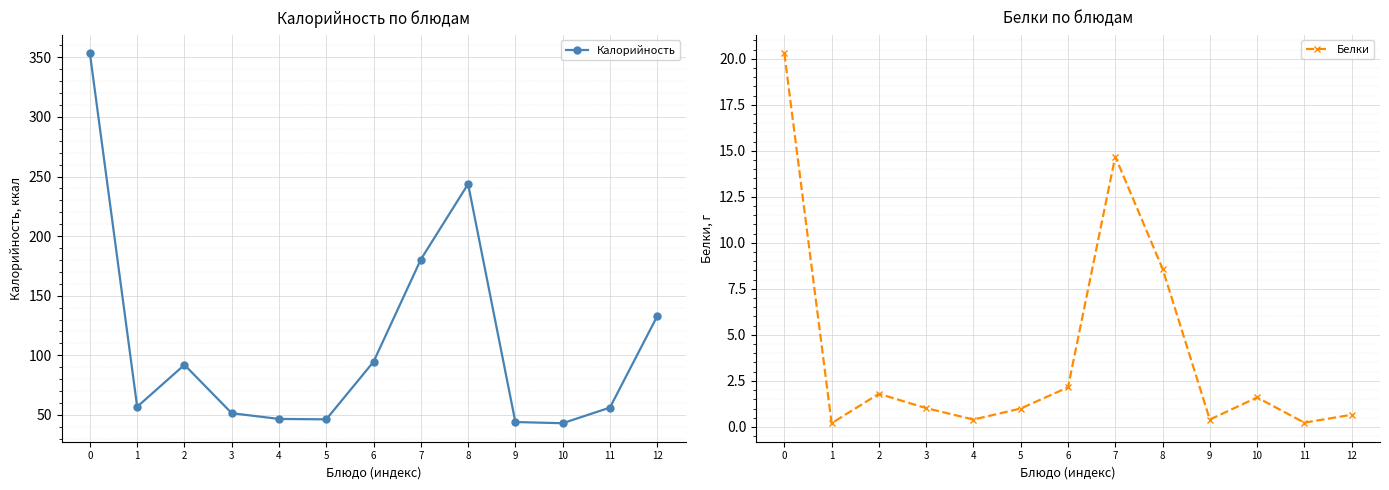

In Белки, how many points are higher than both neighbors (excluding endpoints)?

3